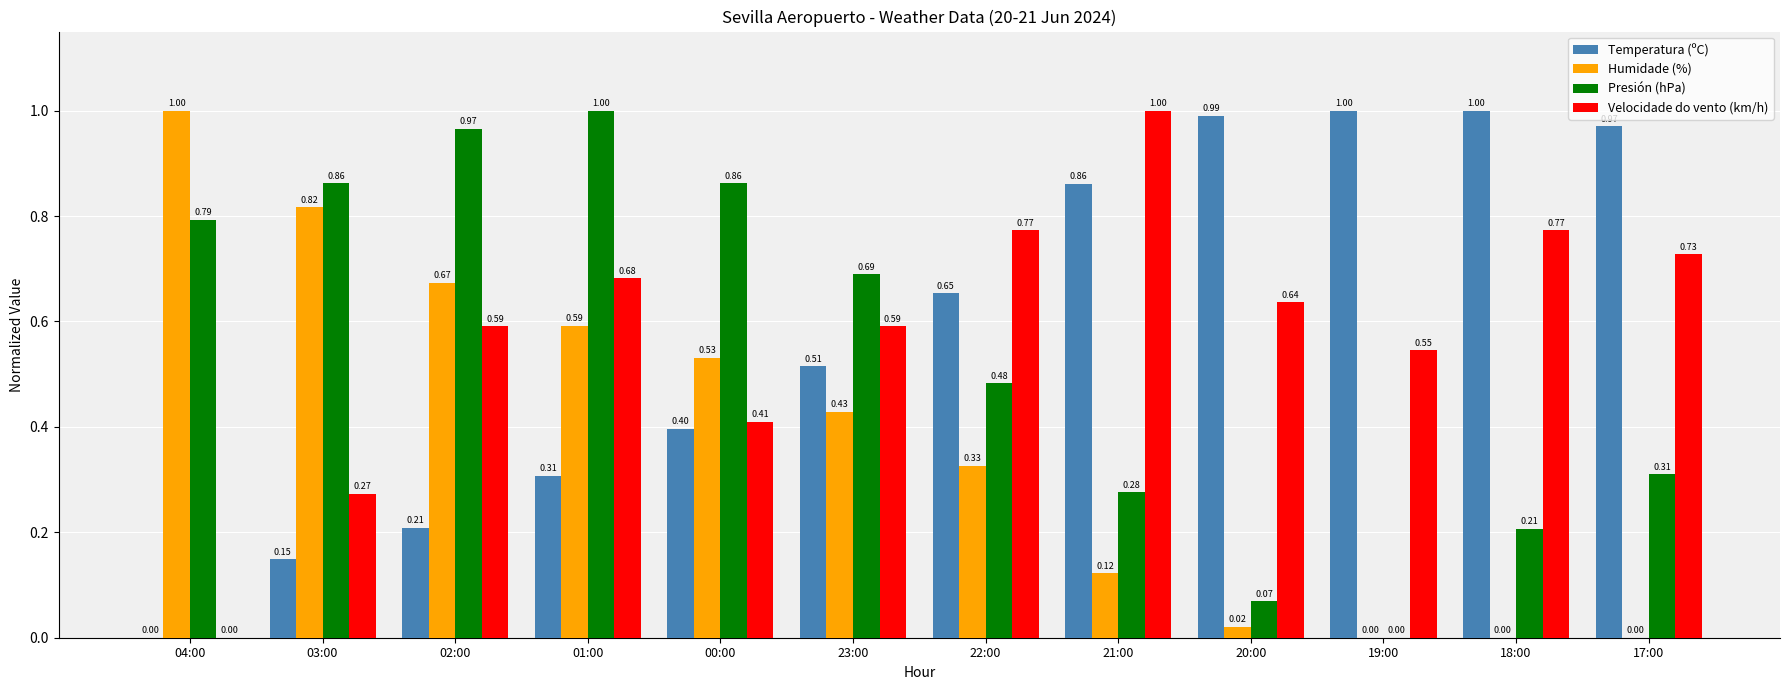

Are the bars horizontal?

No